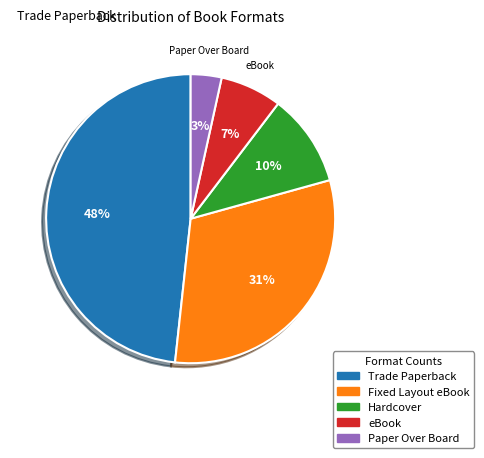

Which has a higher value, Hardcover or Fixed Layout eBook?

Fixed Layout eBook